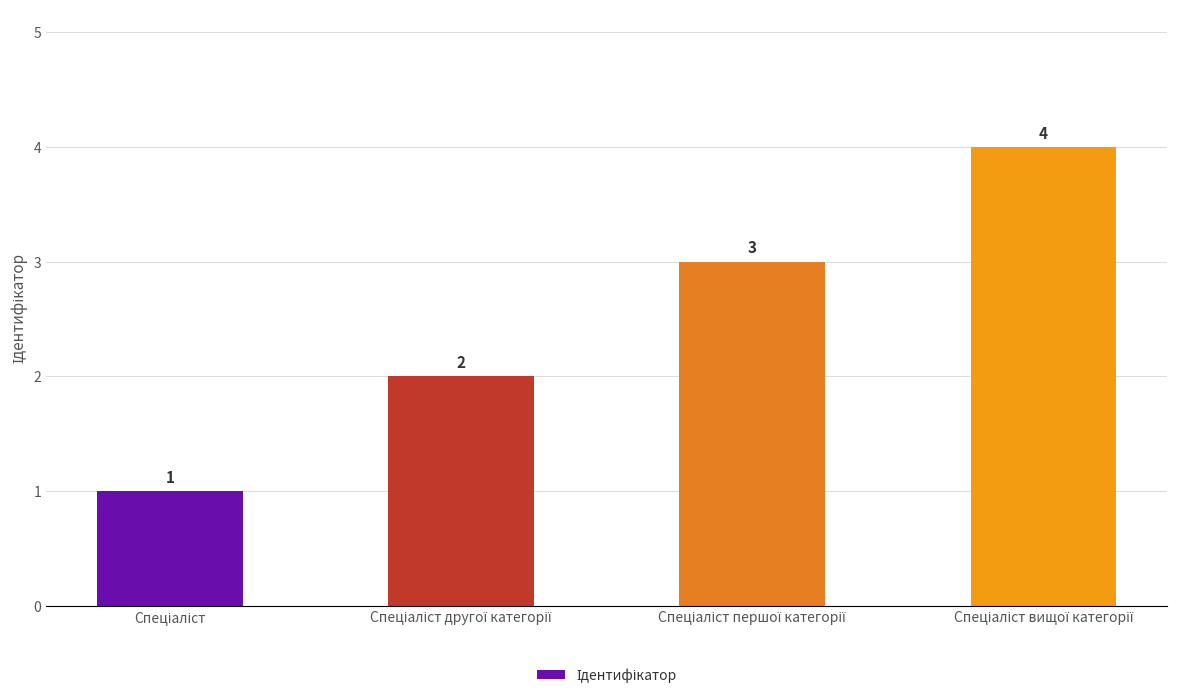

What is the sum of all values?

10